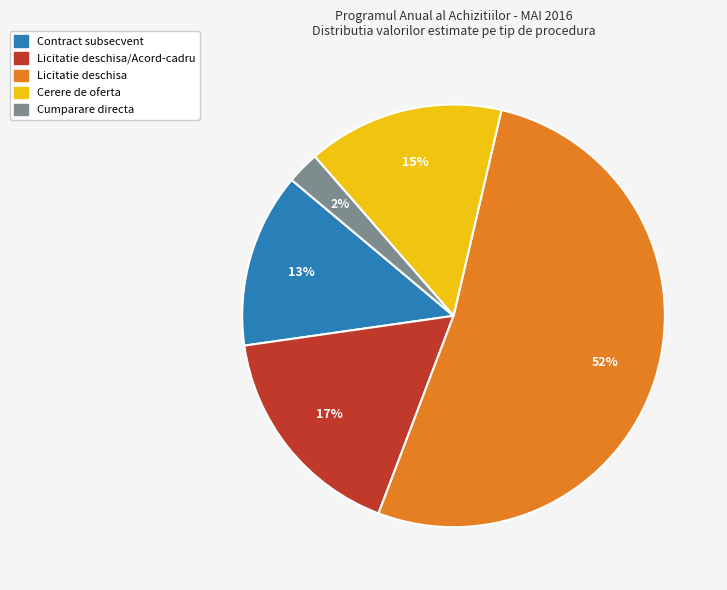

Is there a majority slice in this chart?

Yes